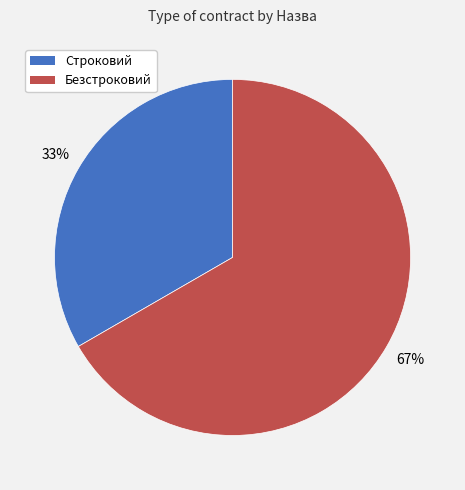

Rank the categories by value from highest to lowest.

Безстроковий, Строковий